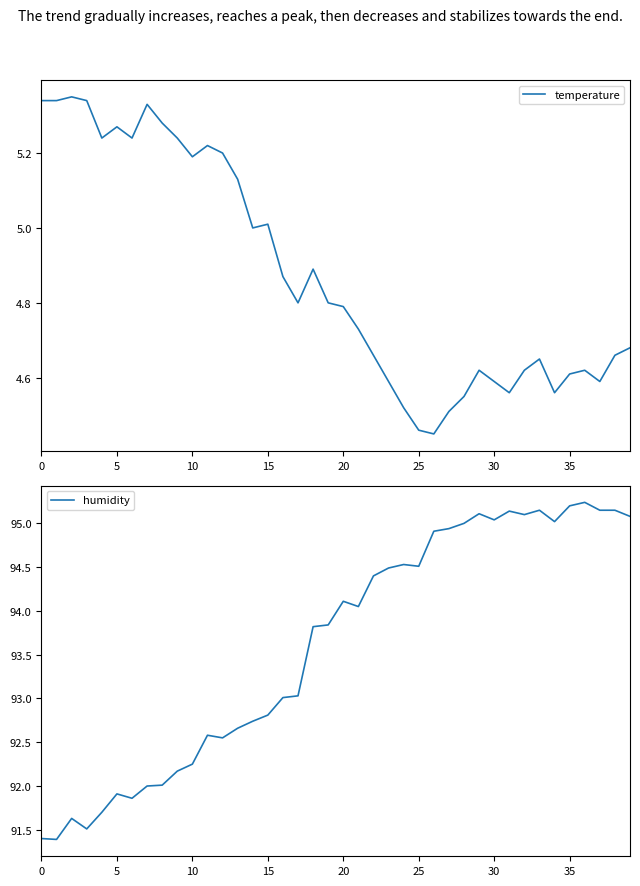

What is the difference between the second highest and minimum values in the temperature series?

0.9